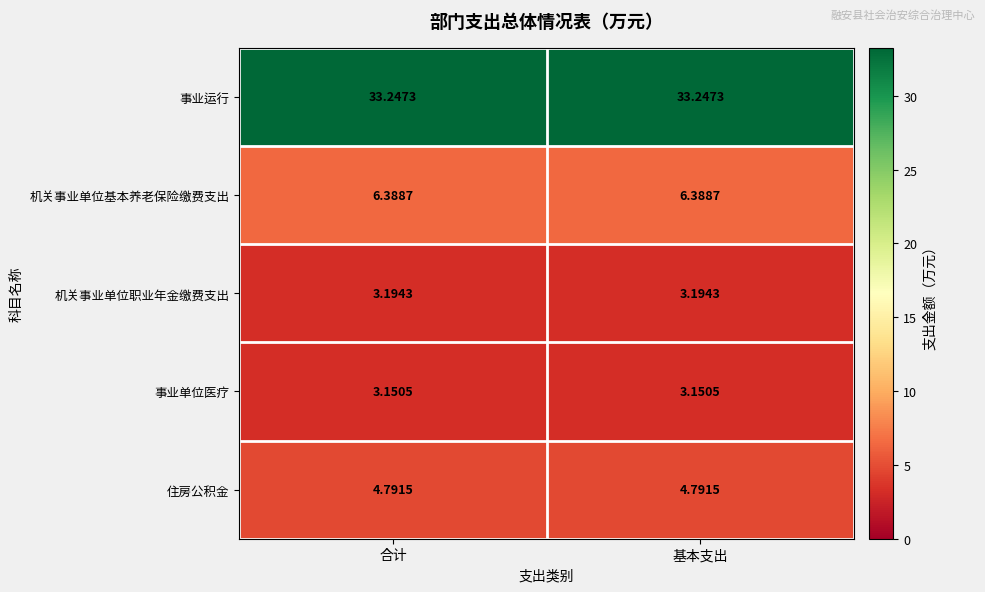

Which series has the largest total across all categories?

事业运行